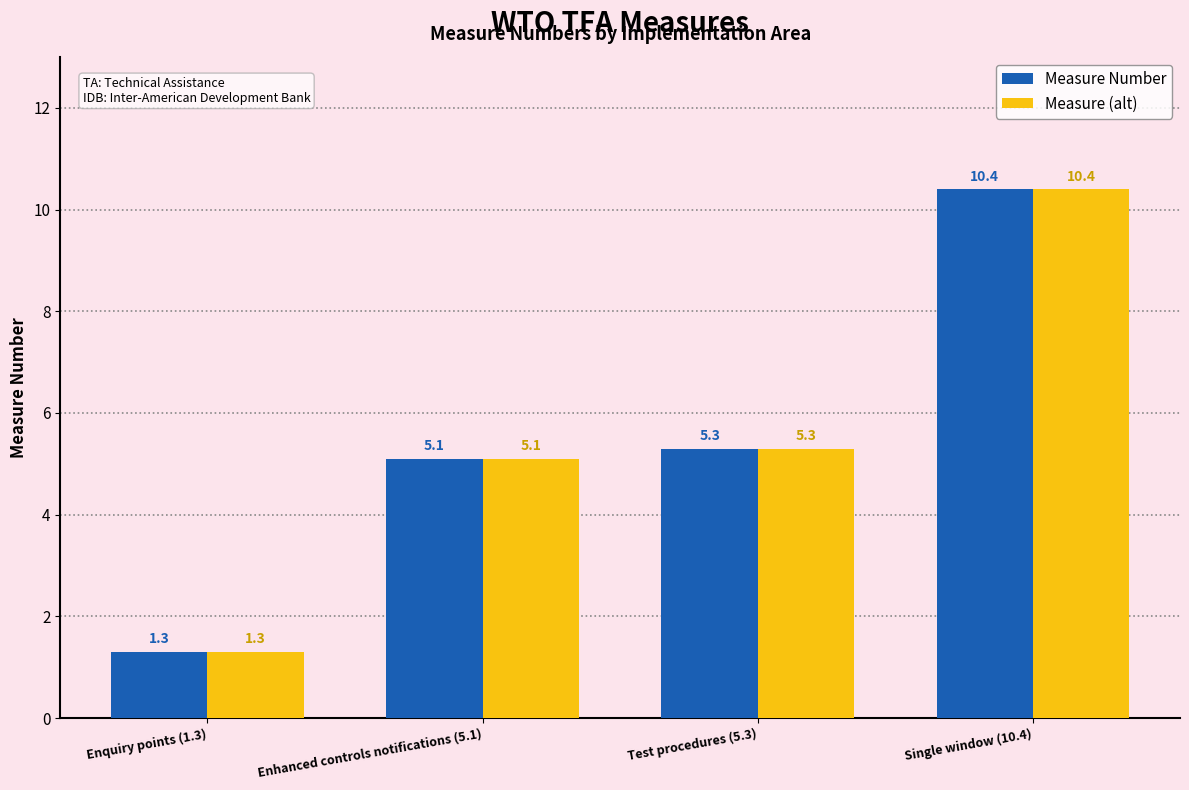

Rank the categories by Measure (alt) value from lowest to highest.

Enquiry points (1.3), Enhanced controls notifications (5.1), Test procedures (5.3), Single window (10.4)